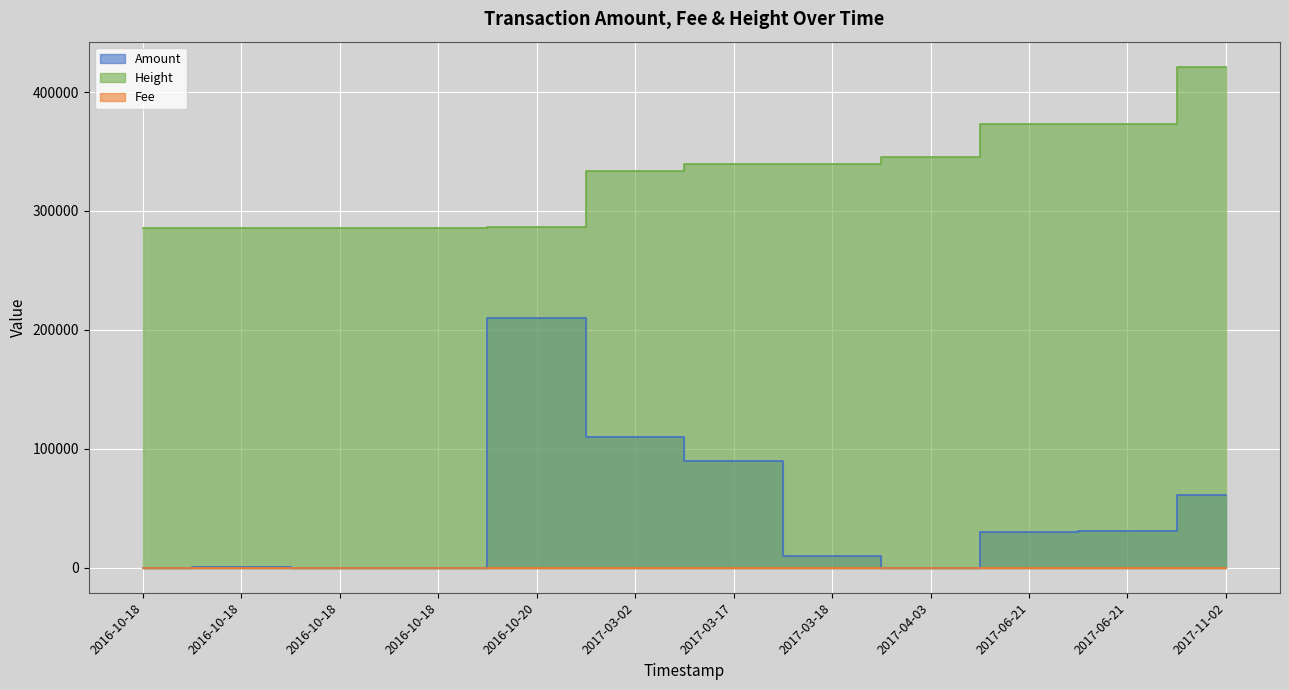

Reading left to right, what are all the values shown in this chart?

Amount: 2016-10-18=50.0	2016-10-18=200.0	2016-10-18=150.0	2016-10-18=90.0	2016-10-20=209999.0	2017-03-02=110000.0	2017-03-17=90000.0	2017-03-18=9980.0	2017-04-03=2.0	2017-06-21=30369.0	2017-06-21=30489.0	2017-11-02=60855.0
Fee: 2016-10-18=1.0	2016-10-18=1.0	2016-10-18=1.0	2016-10-18=1.0	2016-10-20=1.0	2017-03-02=11.0	2017-03-17=9.0	2017-03-18=1.0	2017-04-03=1.0	2017-06-21=1.0	2017-06-21=1.0	2017-11-02=6.0
Height: 2016-10-18=285654.0	2016-10-18=285656.0	2016-10-18=285668.0	2016-10-18=285669.0	2016-10-20=286214.0	2017-03-02=333848.0	2017-03-17=339294.0	2017-03-18=339419.0	2017-04-03=345191.0	2017-06-21=373291.0	2017-06-21=373308.0	2017-11-02=421272.0